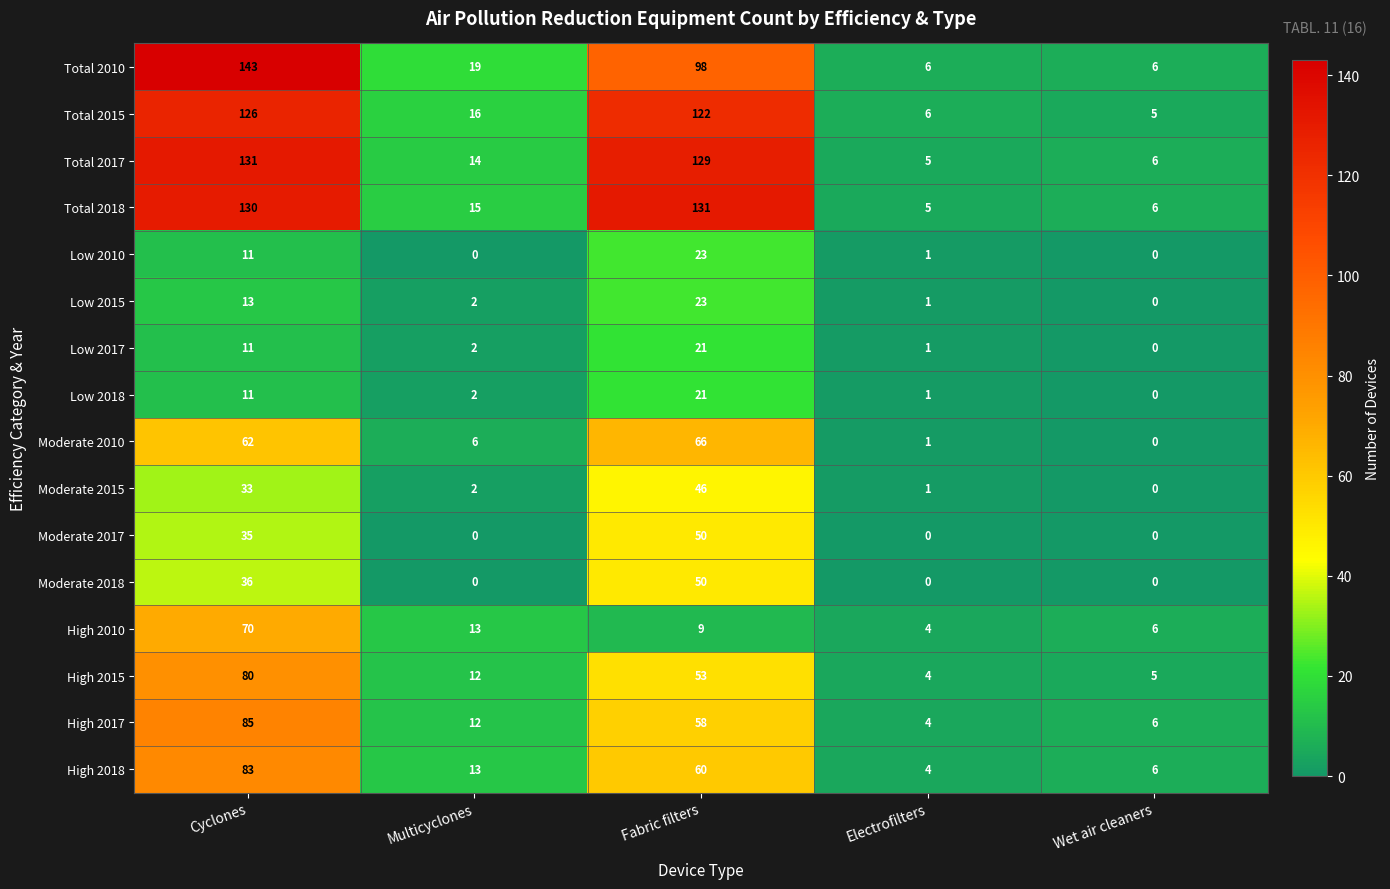

What is the maximum value for Low 2015?

23